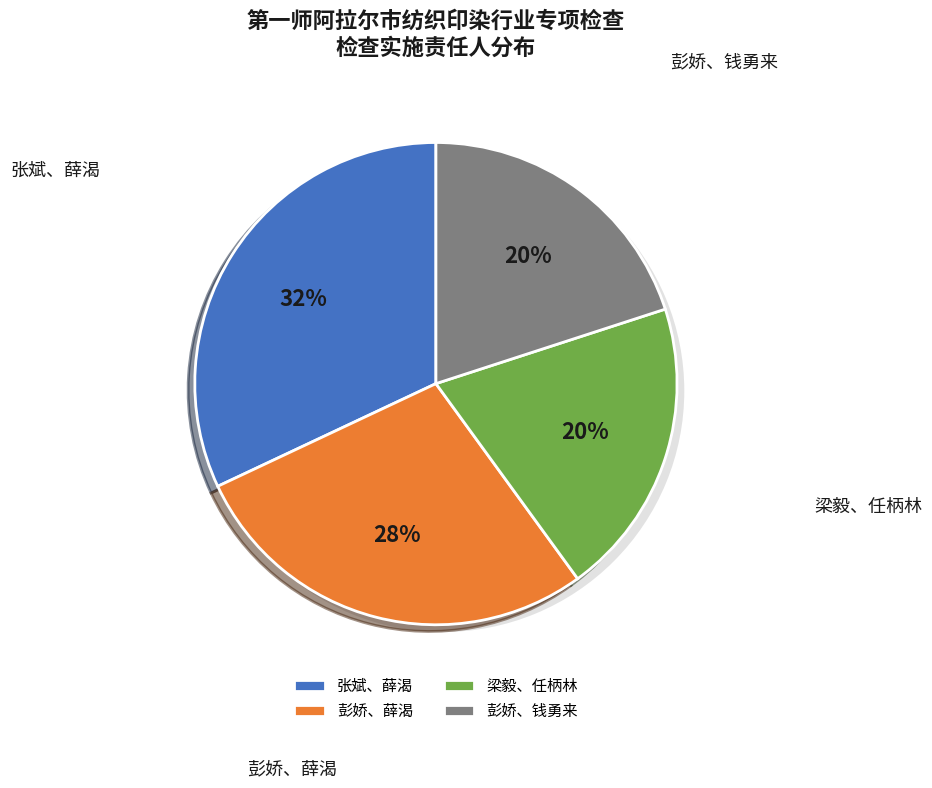

Is there any slice that represents more than half of the pie?

No